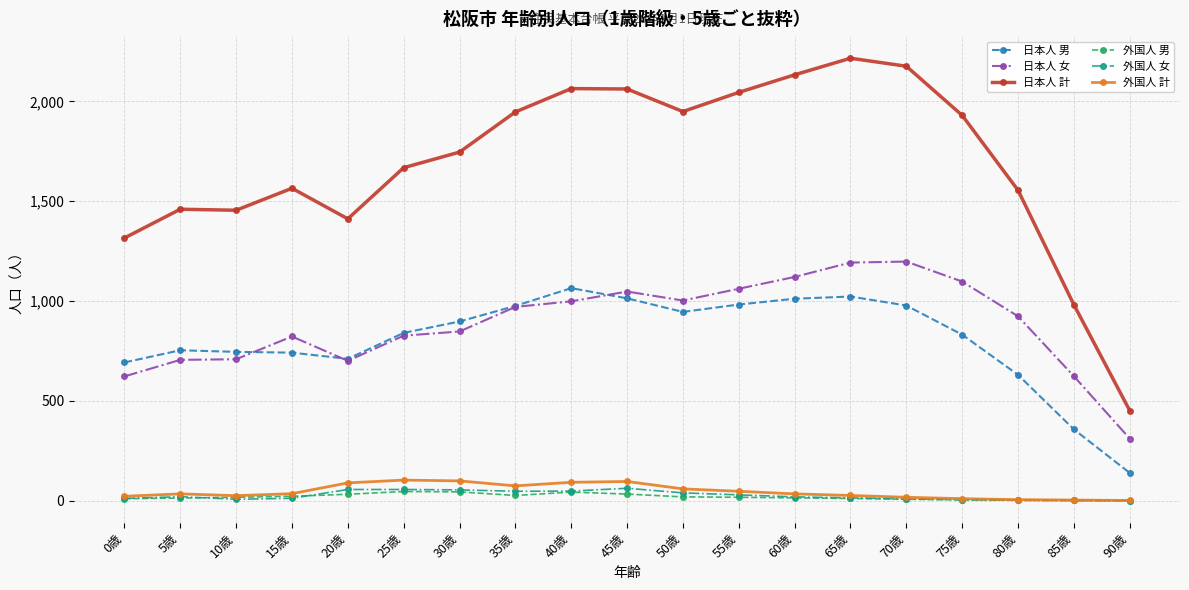

True or false: 日本人 男 and 日本人 女 intersect in this chart.

True